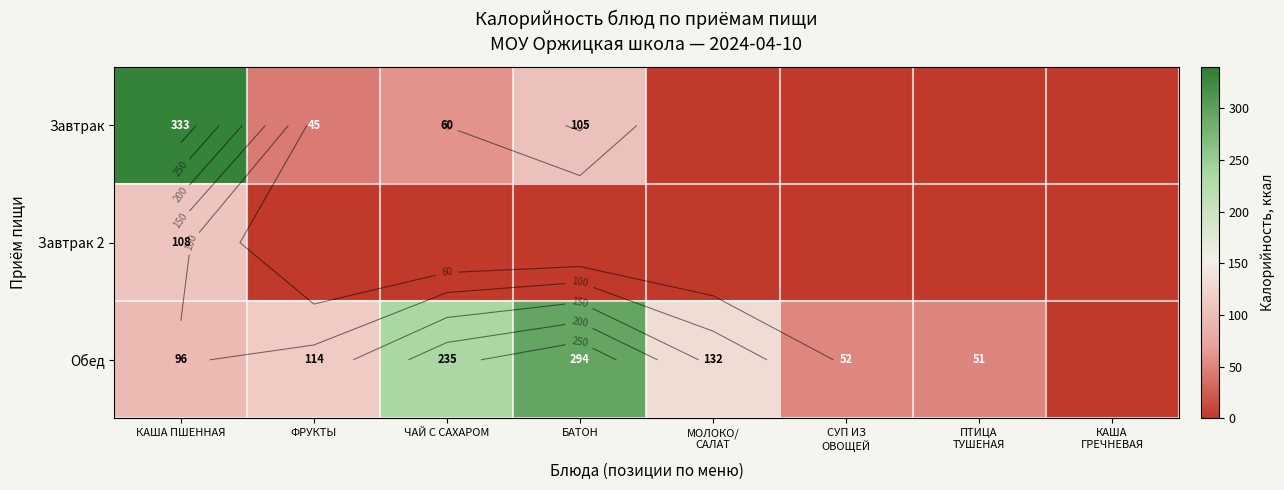

At how many categories does at least one series exceed 118?

4